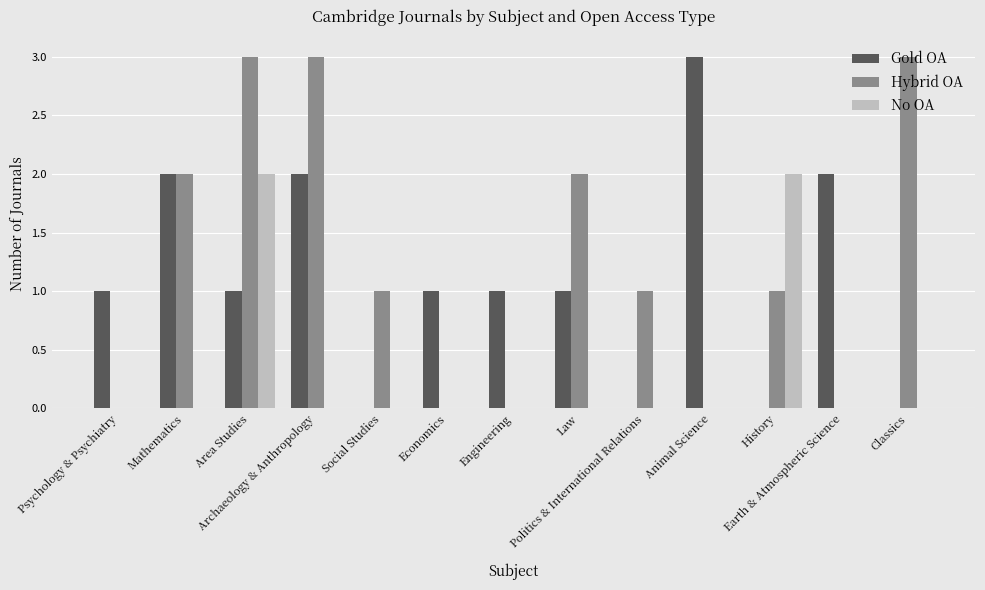

Count the Gold OA values in the range 0 to 2.

12